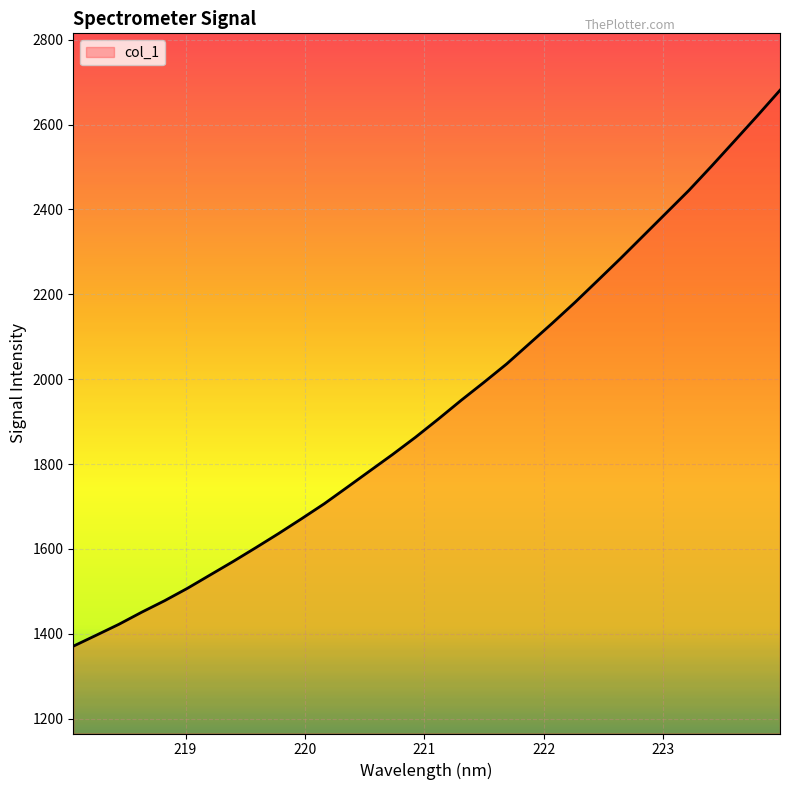

What is the difference between the maximum and minimum values?

1309.8